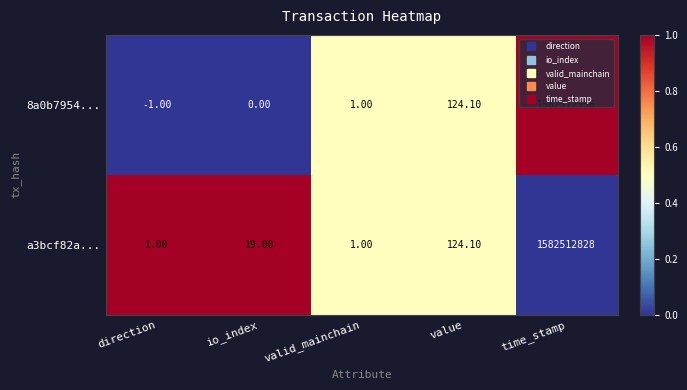

What is the sum of all a3bcf82a... values?

1582512973.1